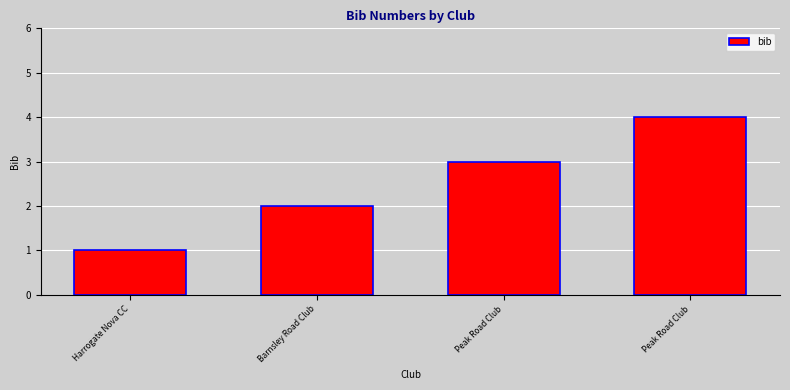

How many categories are shown in the chart?

4